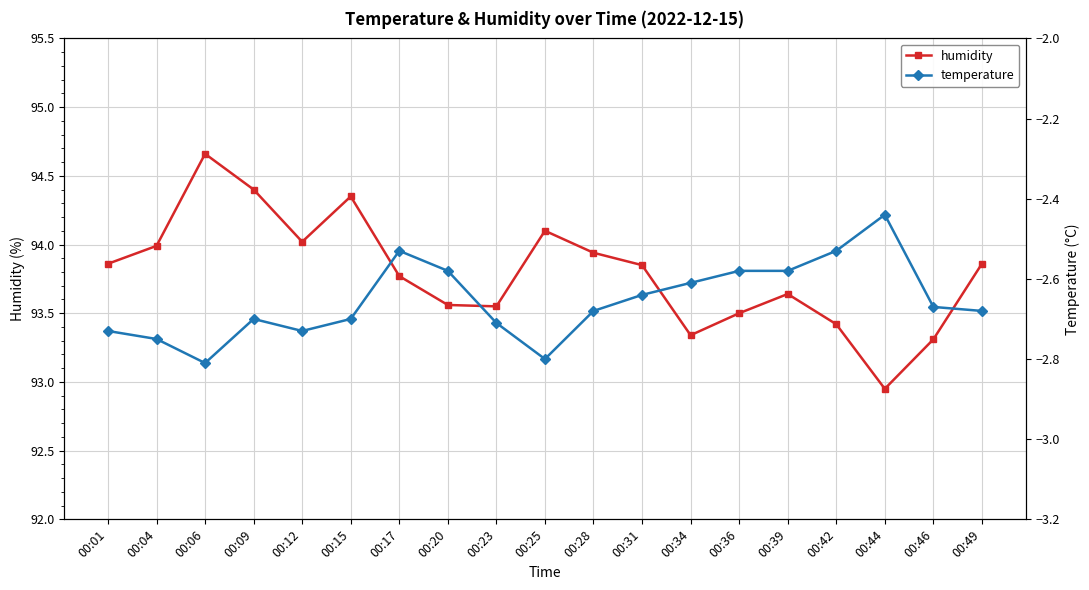

Rank the categories by humidity value from highest to lowest.

00:06, 00:09, 00:15, 00:25, 00:12, 00:04, 00:28, 00:01, 00:49, 00:31, 00:17, 00:39, 00:20, 00:23, 00:36, 00:42, 00:34, 00:46, 00:44